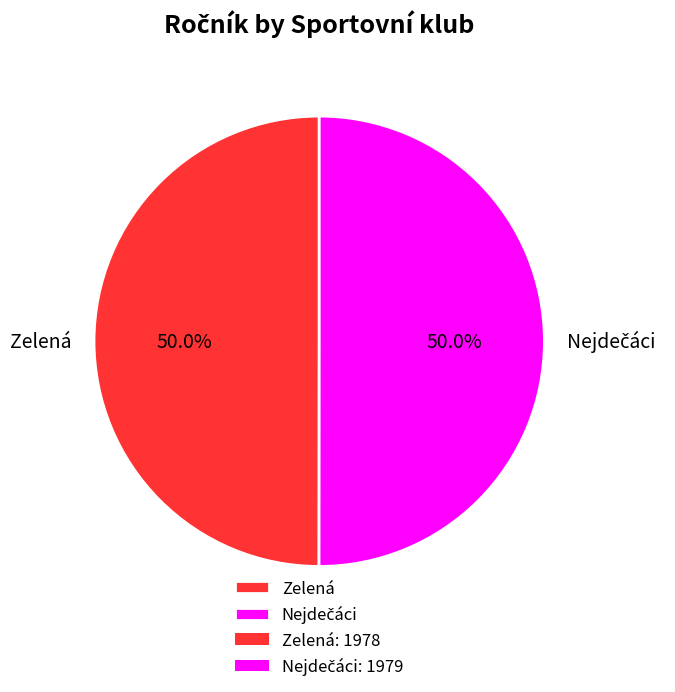

What portion of the pie excludes Zelená?

50.0%